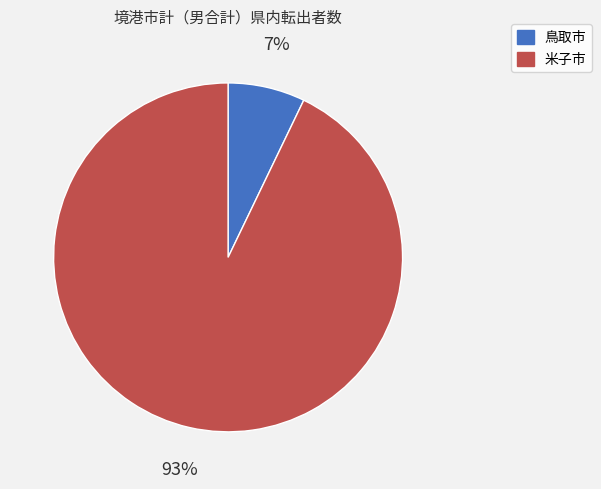

Rank the categories by value from highest to lowest.

米子市, 鳥取市